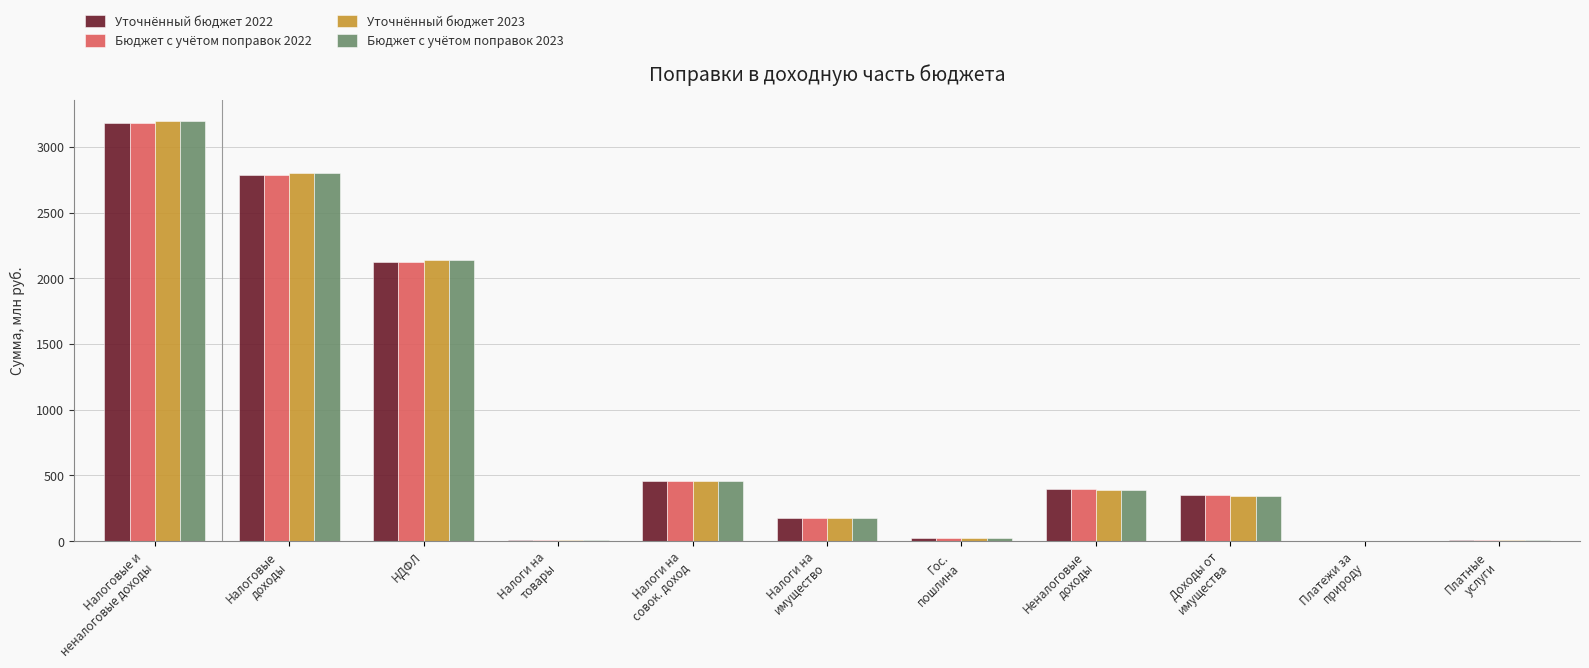

The value of Уточнённый бюджет 2023 at НДФЛ is 1151.0. True or false?

False